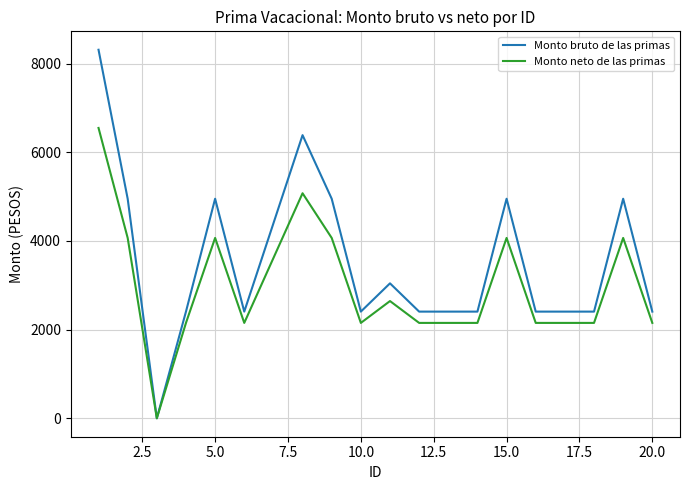

Reading left to right, transcribe all the data shown in this chart.

Monto bruto de las primas: 8313.7	4952.7	0.0	2406.5	4952.7	2406.5	6387.5	4952.7	2406.5	3044.4	2406.5	2406.5	2406.5	4952.7	2406.5	2406.5	2406.5	4952.7	2406.5
Monto neto de las primas: 6549.9	4068.7	0.0	2151.8	4068.7	2151.8	5076.8	4068.7	2151.8	2644.8	2151.8	2151.8	2151.8	4068.7	2151.8	2151.8	2151.8	4068.7	2151.8